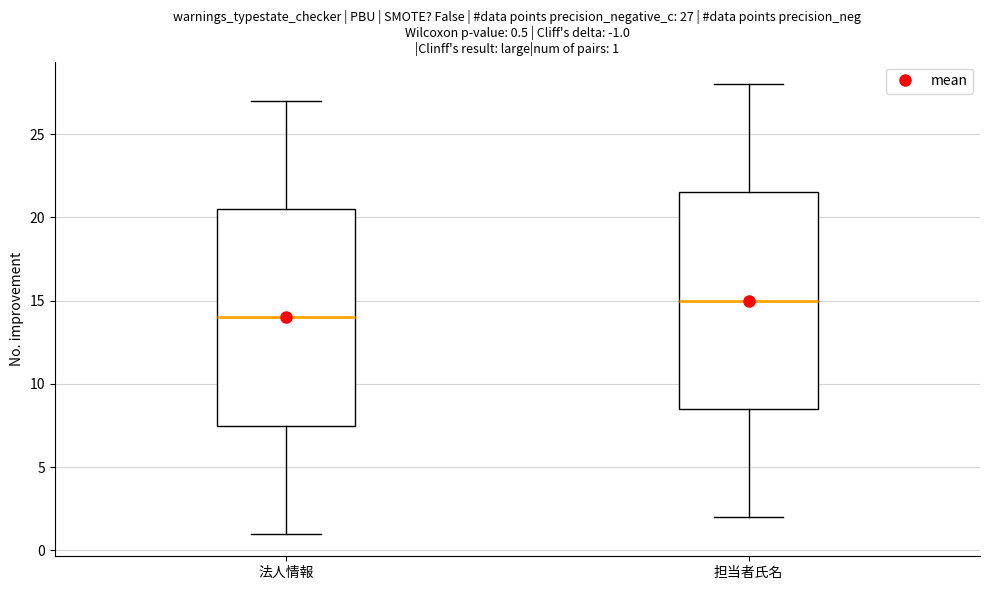

Which box has the lowest median line?

法人情報